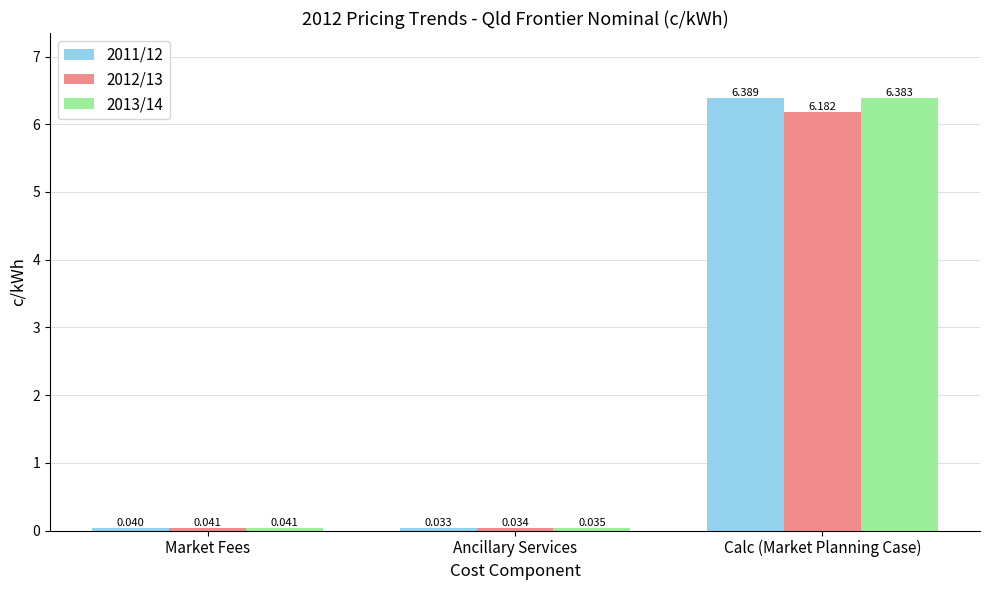

List the labels in order of 2012/13 value, smallest first.

Ancillary Services, Market Fees, Calc (Market Planning Case)